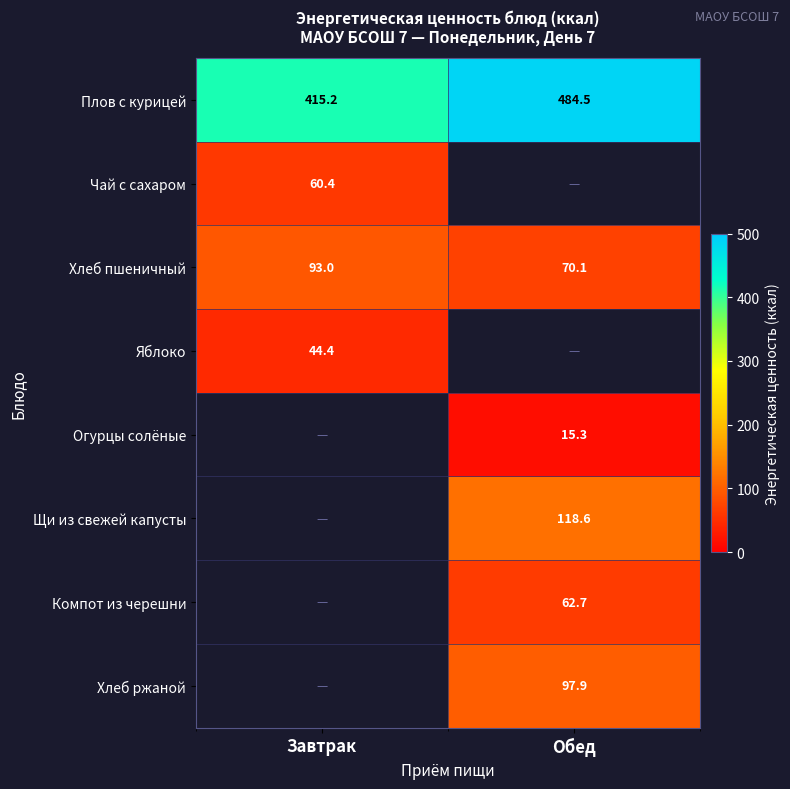

True or false: Хлеб пшеничный has a value of 100.1 at Обед.

False